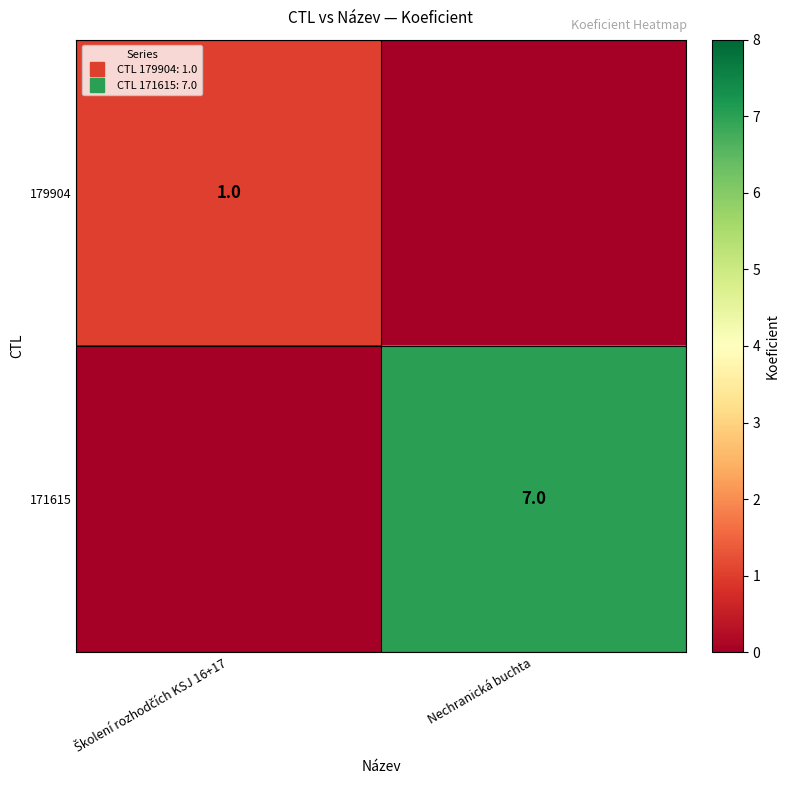

Which series has the largest total across all categories?

171615